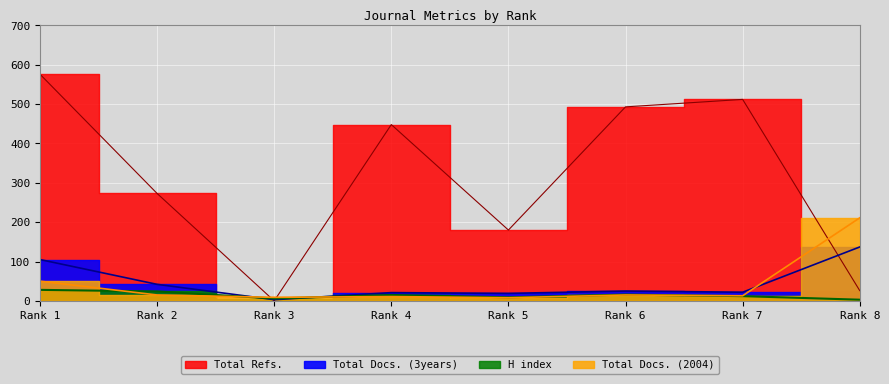

Reading right to left, transcribe all the data shown in this chart.

H index: Rank 8=3	Rank 7=12	Rank 6=16	Rank 5=9	Rank 4=15	Rank 3=6	Rank 2=24	Rank 1=28
Total Docs. (3years): Rank 8=137	Rank 7=22	Rank 6=25	Rank 5=19	Rank 4=21	Rank 3=3	Rank 2=42	Rank 1=105
Total Refs.: Rank 8=26	Rank 7=512	Rank 6=493	Rank 5=180	Rank 4=448	Rank 3=0	Rank 2=273	Rank 1=576
Total Docs. (2004): Rank 8=211	Rank 7=13	Rank 6=15	Rank 5=8	Rank 4=11	Rank 3=9	Rank 2=15	Rank 1=50